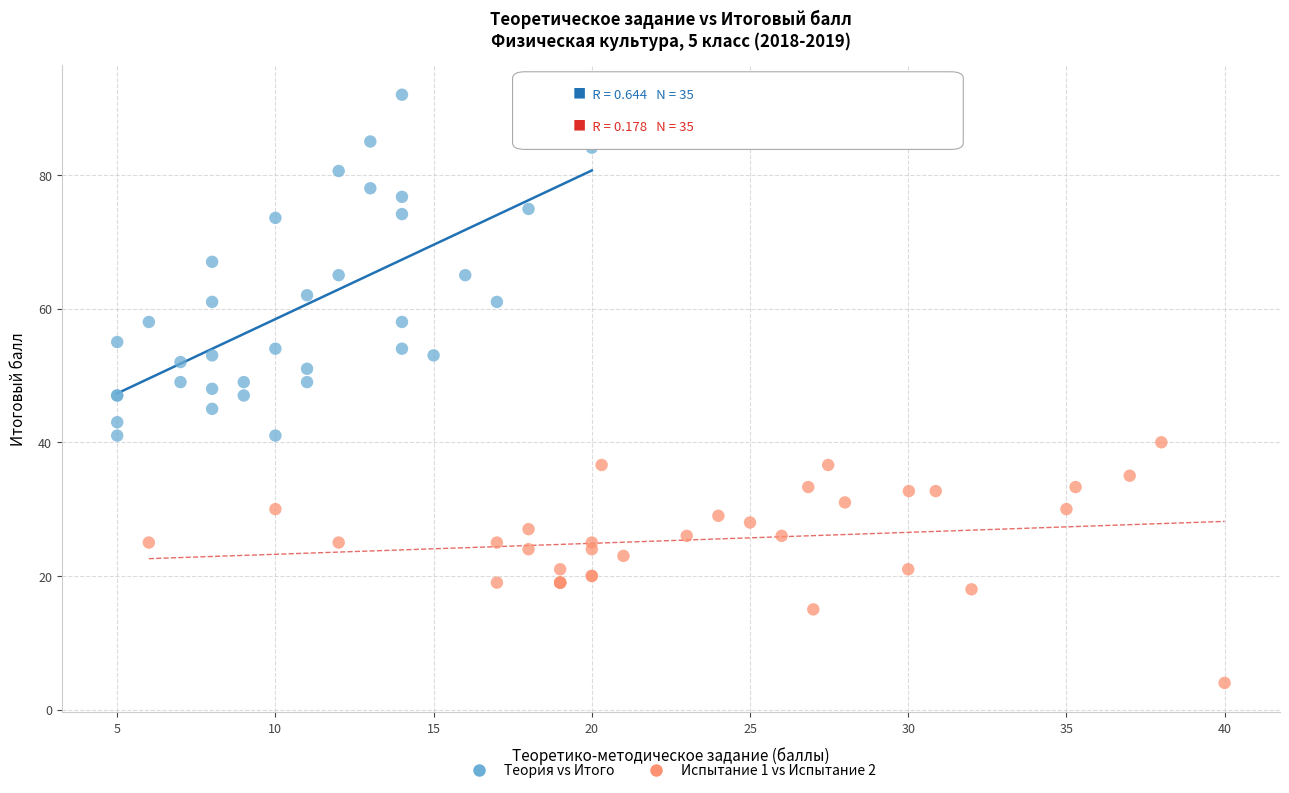

Which series has the widest spread of Y values?

Теория vs Итого